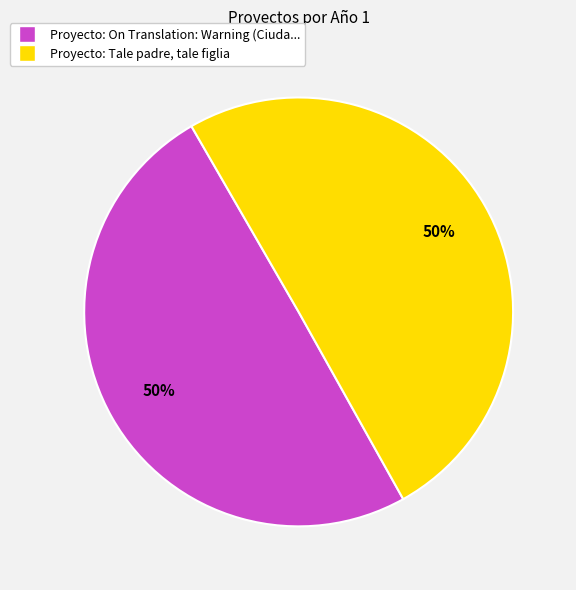

Rank the categories by value from highest to lowest.

Tale padre, tale figlia, On Translation: Warning (Ciudad Real)